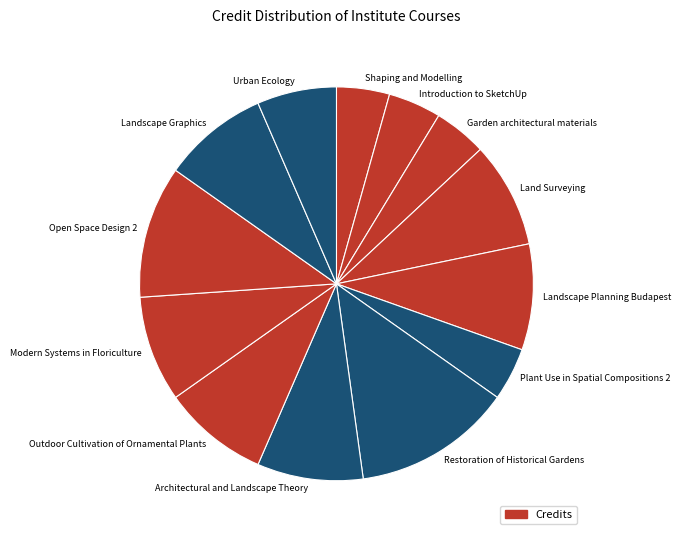

Combined, do Introduction to SketchUp and Modern Systems in Floriculture account for over 50%?

No